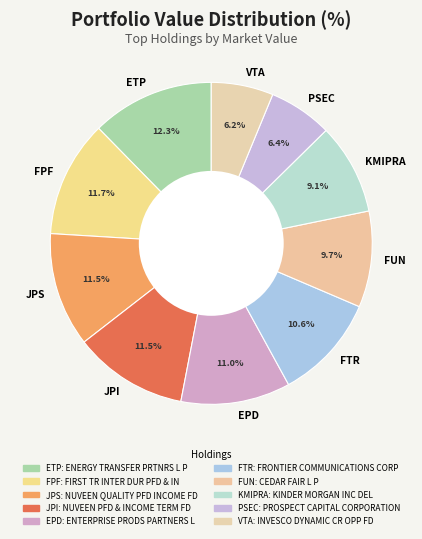

To the nearest percent, what is the difference between the largest and smallest slice percentages?

6%